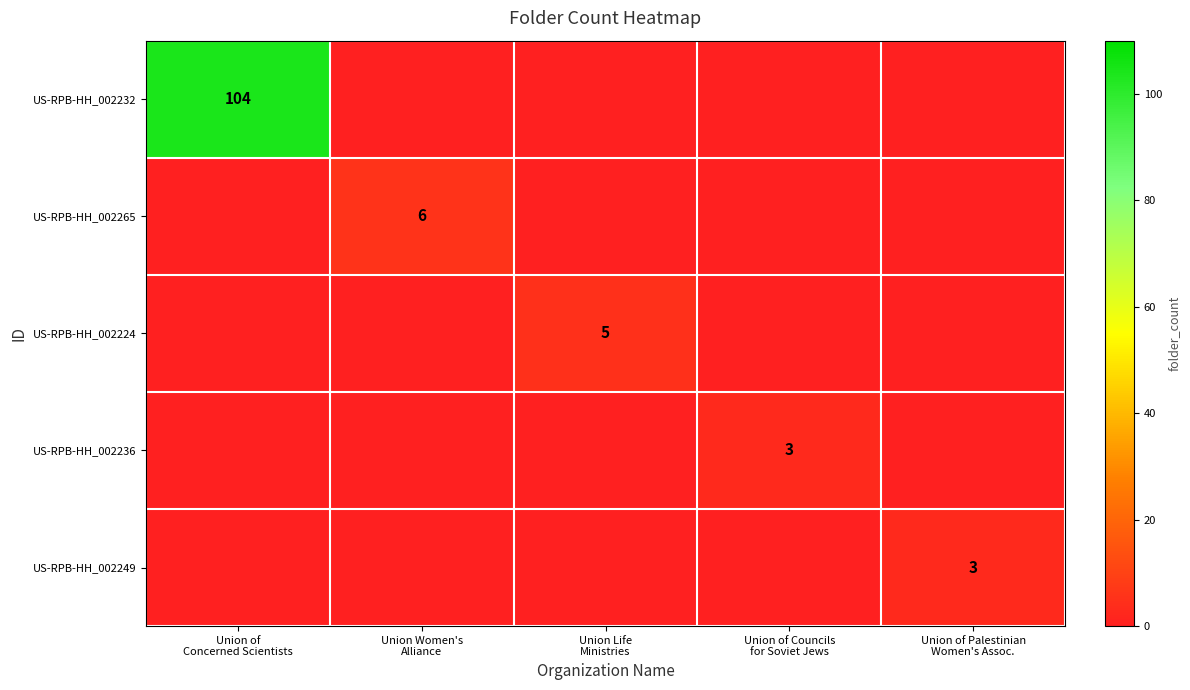

What is the average value of the US-RPB-HH_002232 series?

21